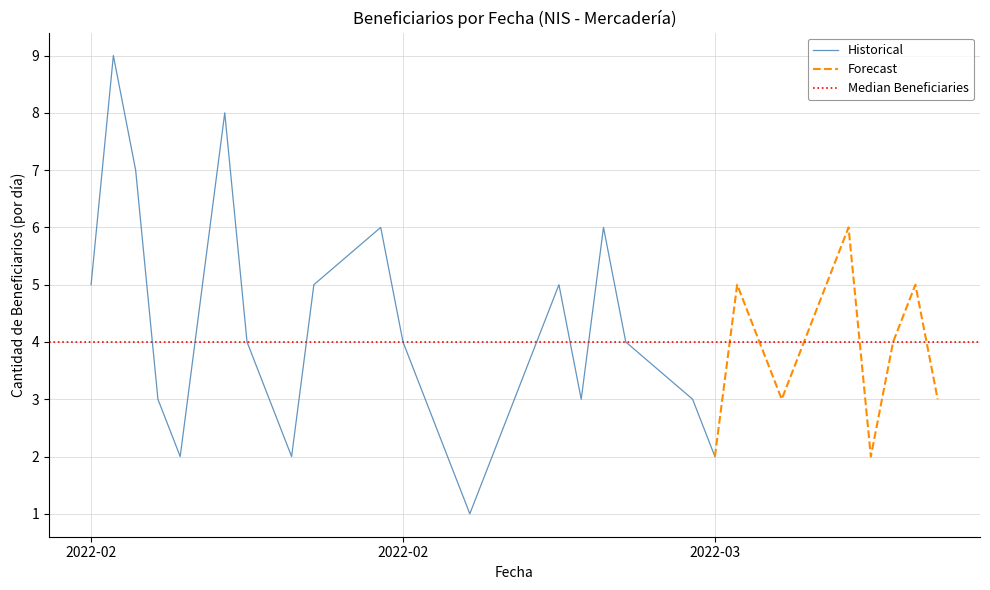

What is the change in value from 2022-02-03 to 2022-03-07?

-1